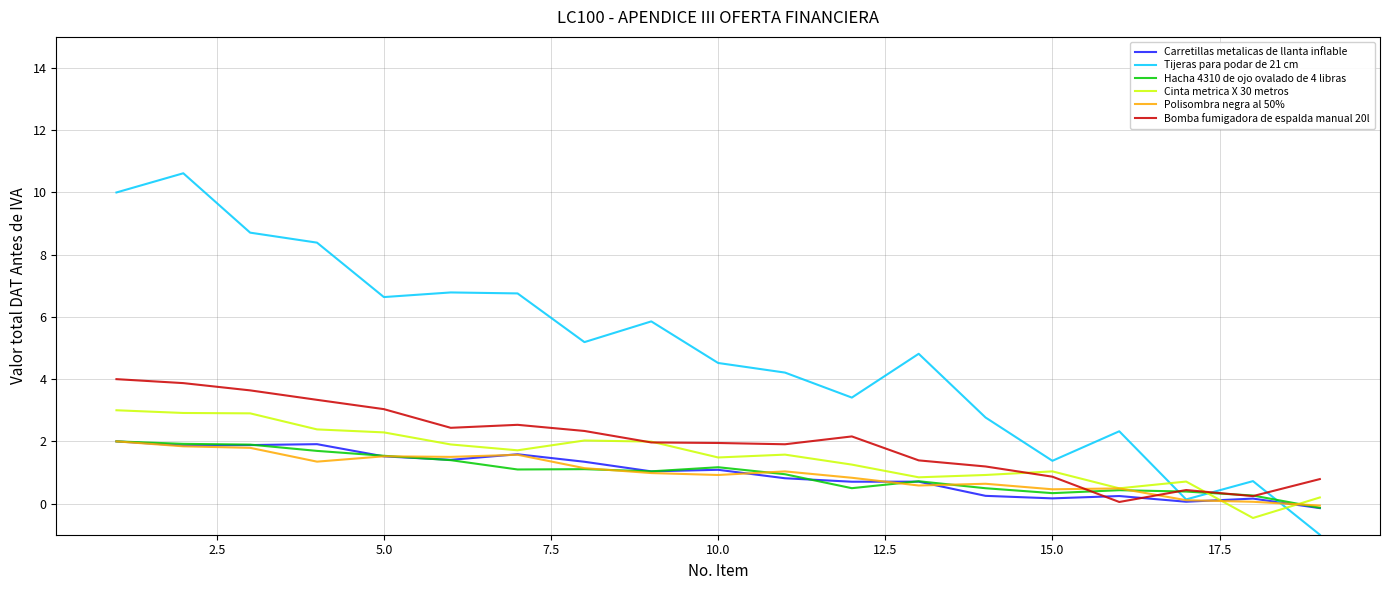

Which series has the largest range (max minus min)?

Tijeras para podar de 21 cm